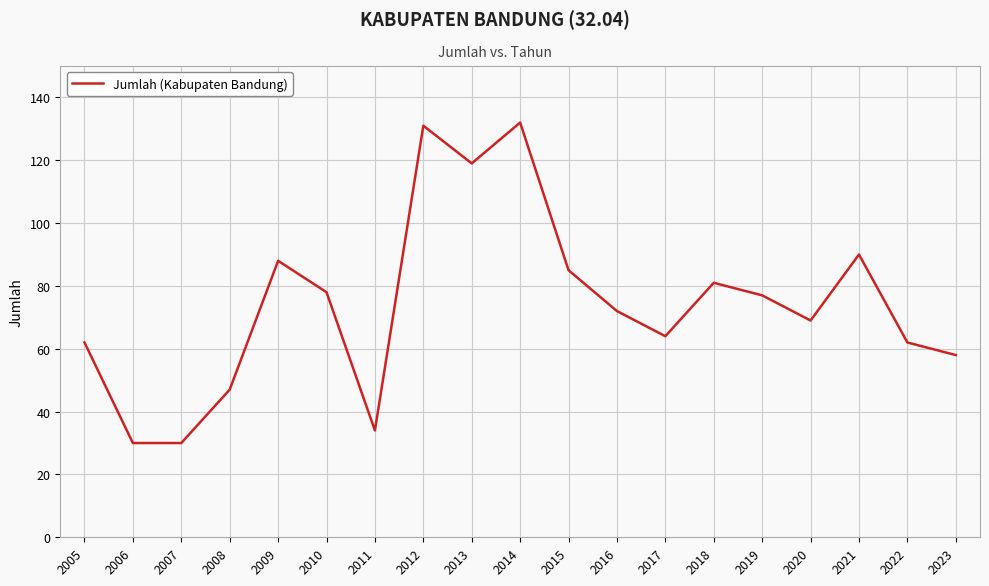

What is the sum of the values at 2011 and 2017?

98